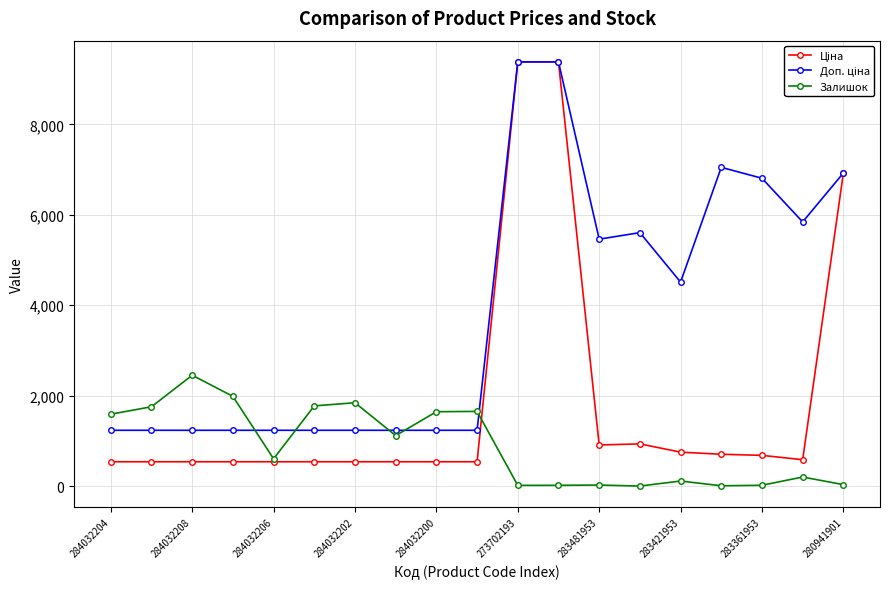

What is the maximum value for Залишок?

2453.0